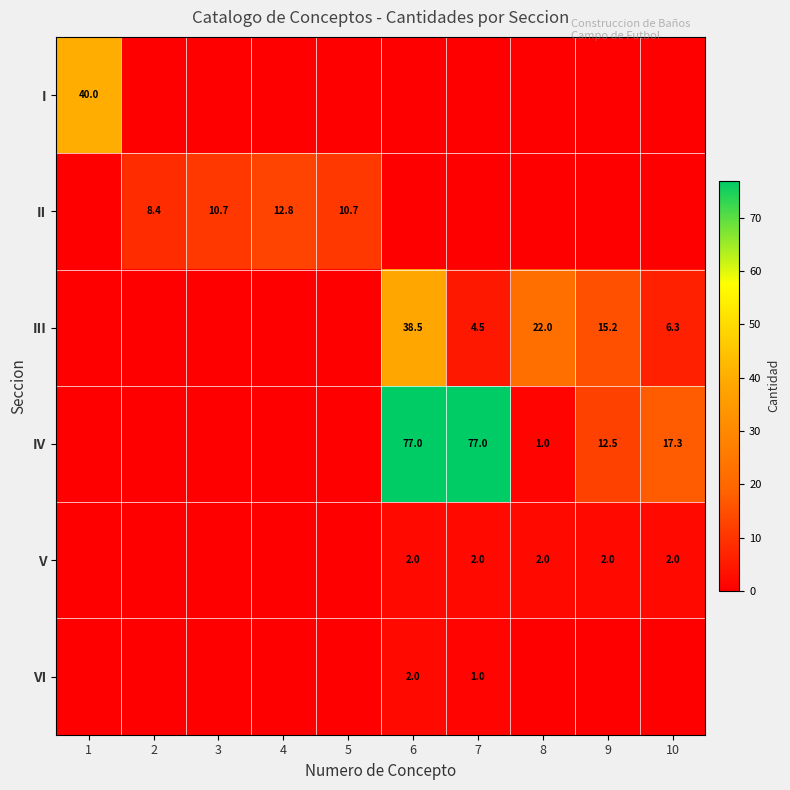

The III series shows 3.5 at 10. True or false?

False